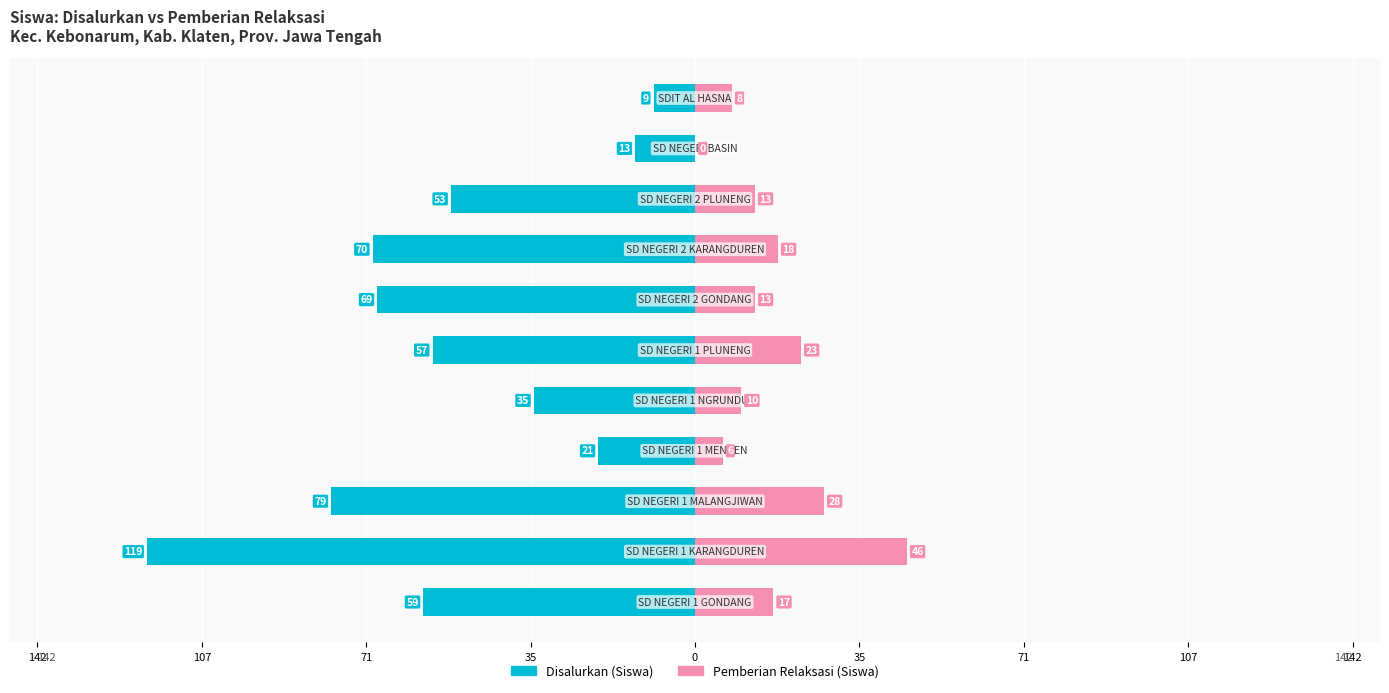

The value of Disalurkan (Siswa) at 71 is -105. True or false?

False